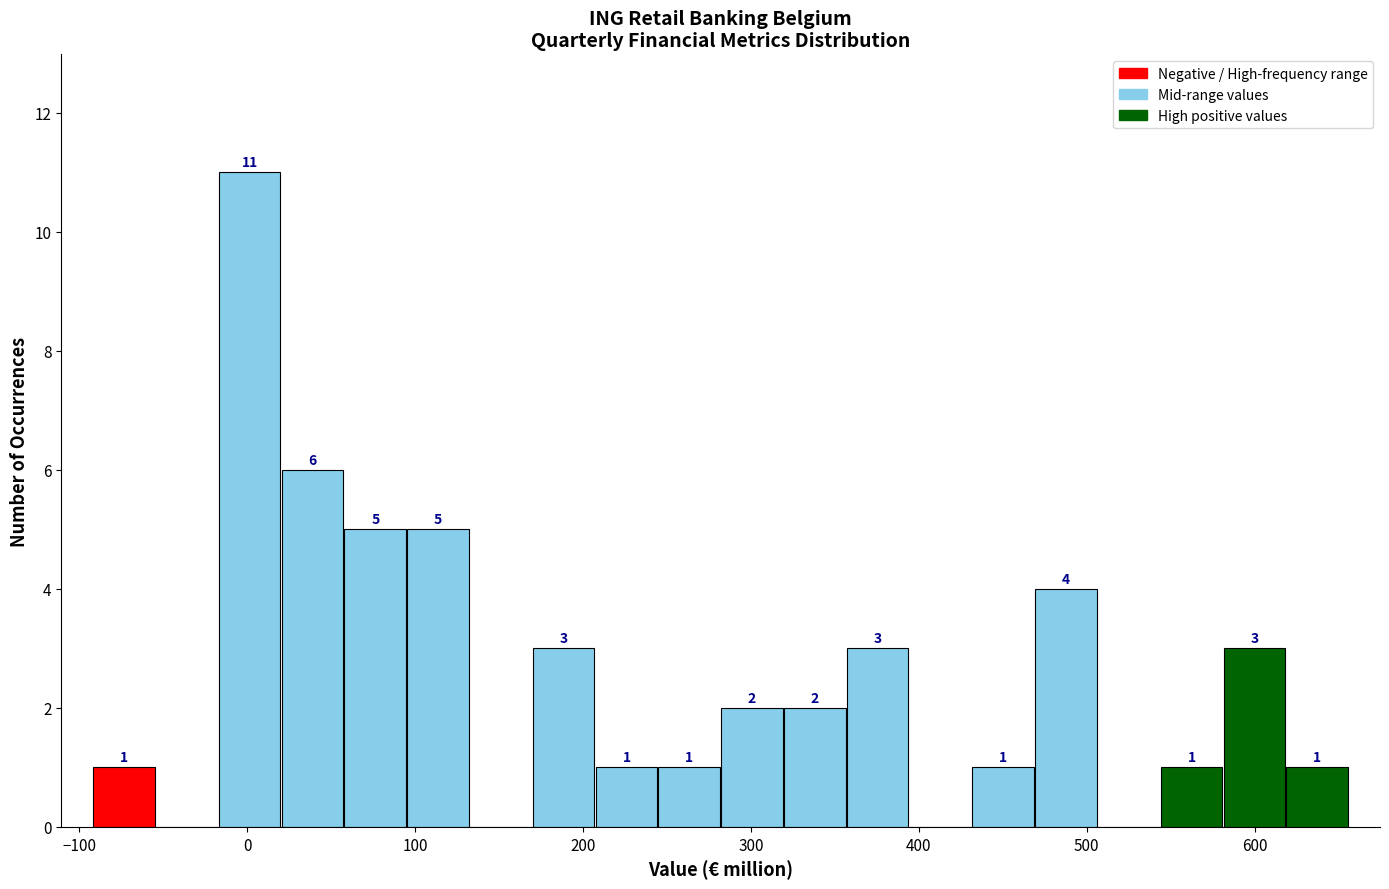

Read against the x-axis, roughly where is the centre of the tallest bar?

0